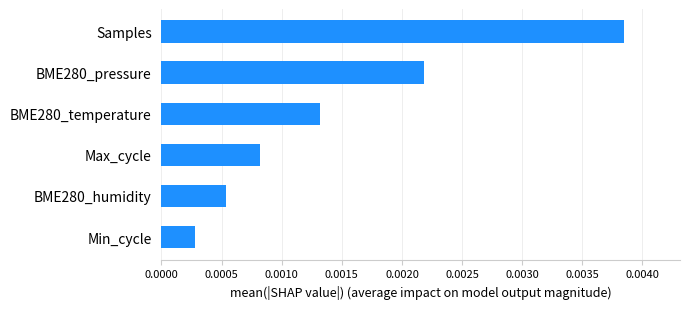

Rank the categories by value from highest to lowest.

Samples, BME280_pressure, BME280_temperature, Max_cycle, BME280_humidity, Min_cycle